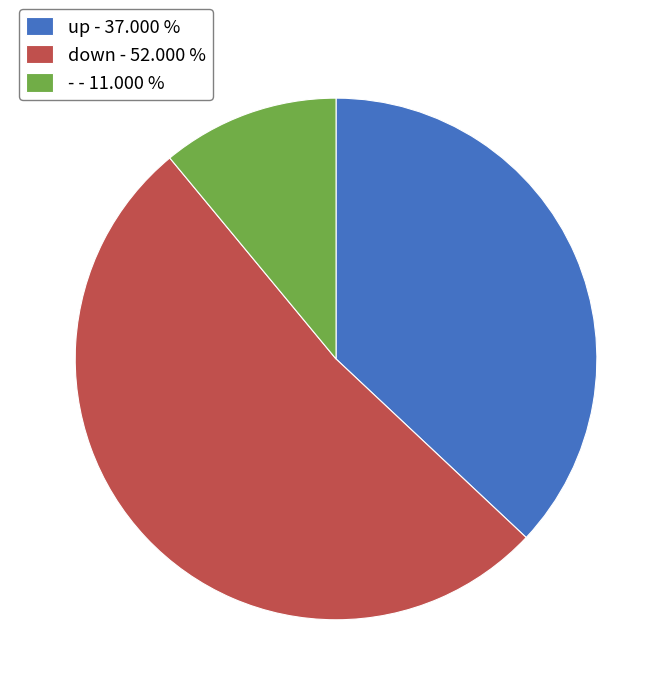

The up slice represents 49% of the pie. True or false?

False